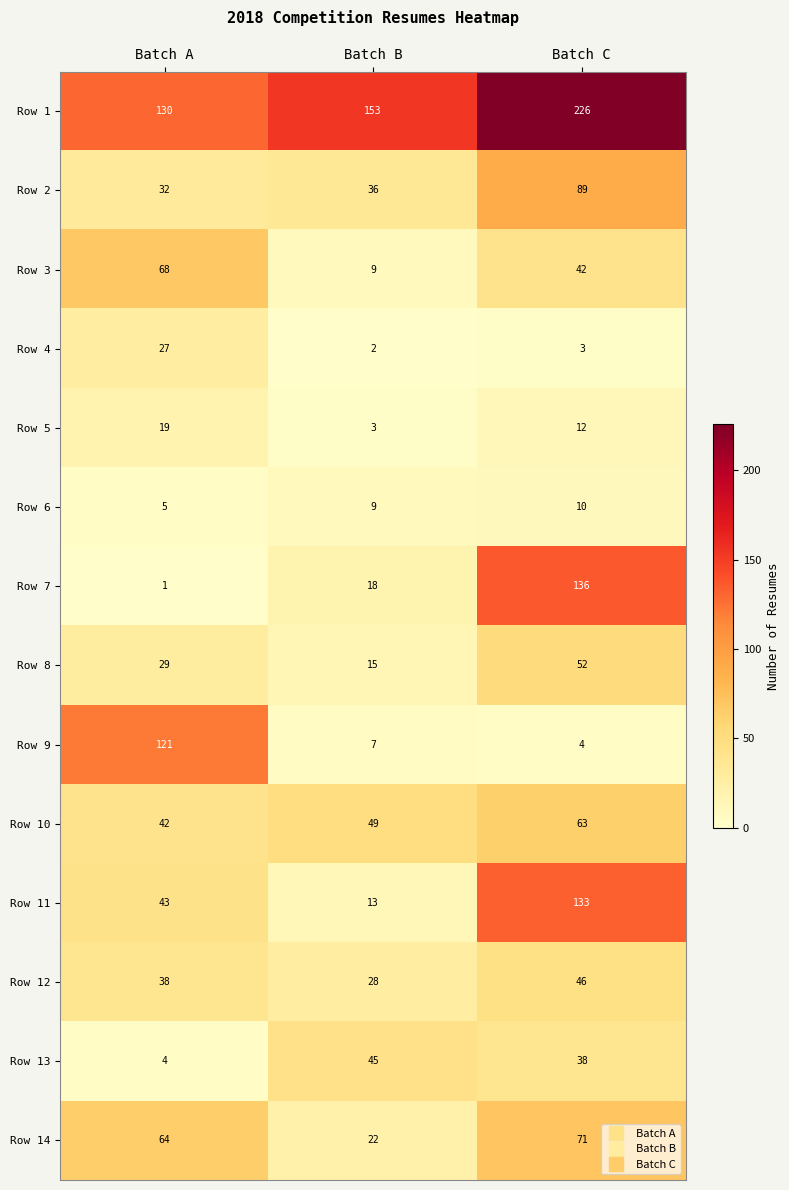

What is the minimum value for Row 2?

32